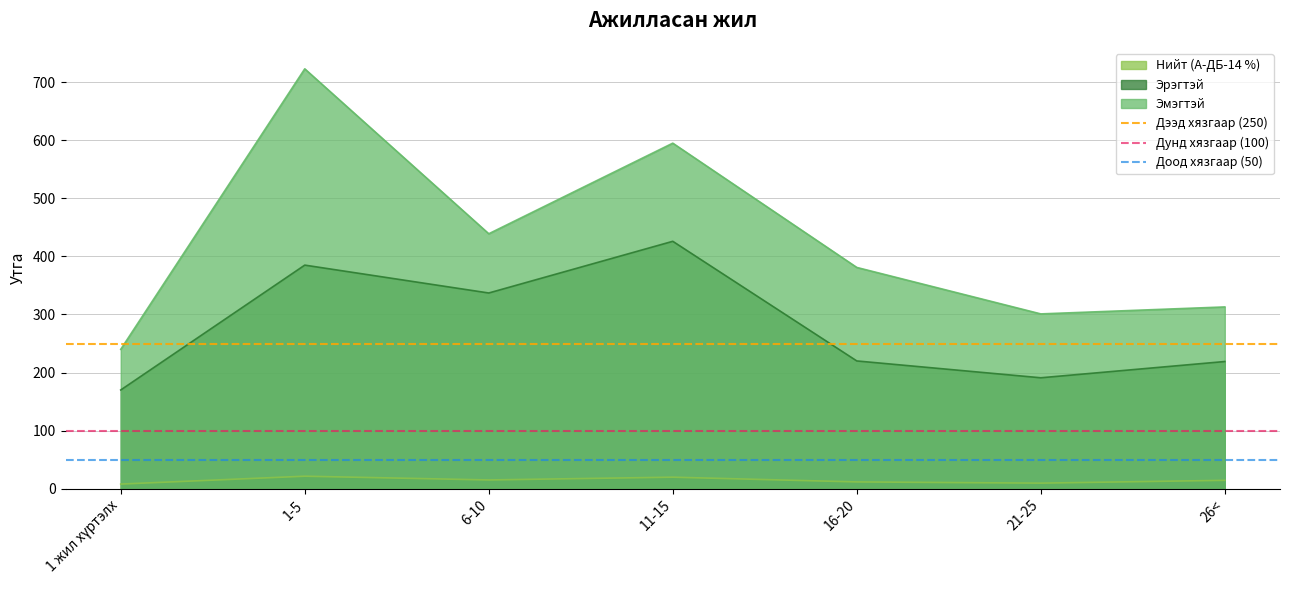

What is the maximum value for Нийт (А-ДБ-14 %)?

21.5